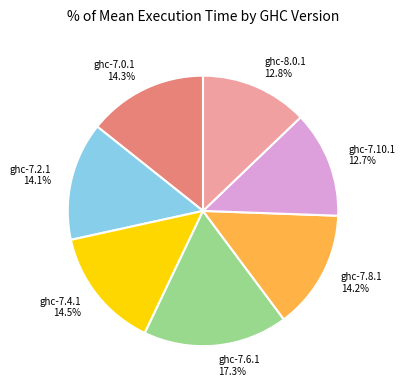

What percentage is the ghc-7.6.1 slice, to the nearest percent?

17%